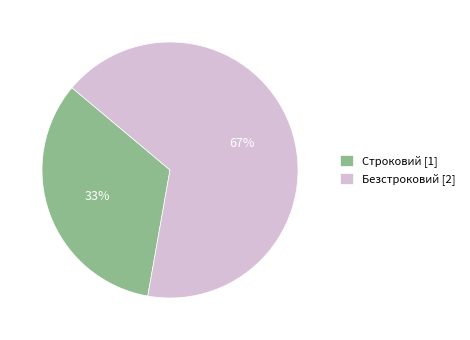

How many slices are in this pie chart?

2